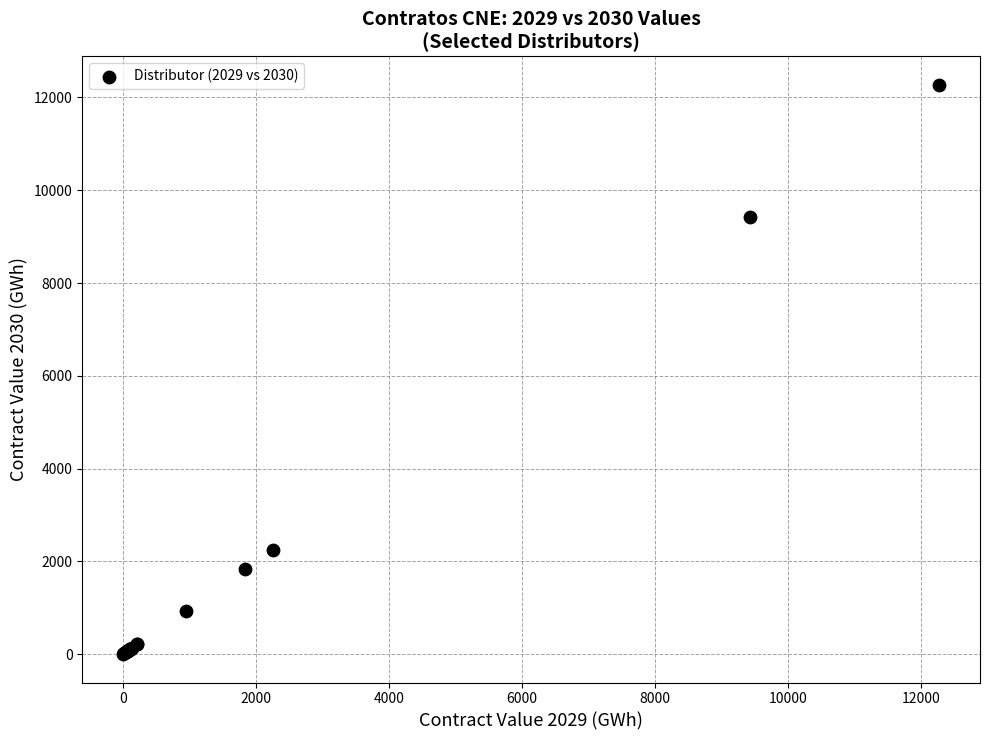

What Y value in the scatter plot is closest to 6137?

9417.0